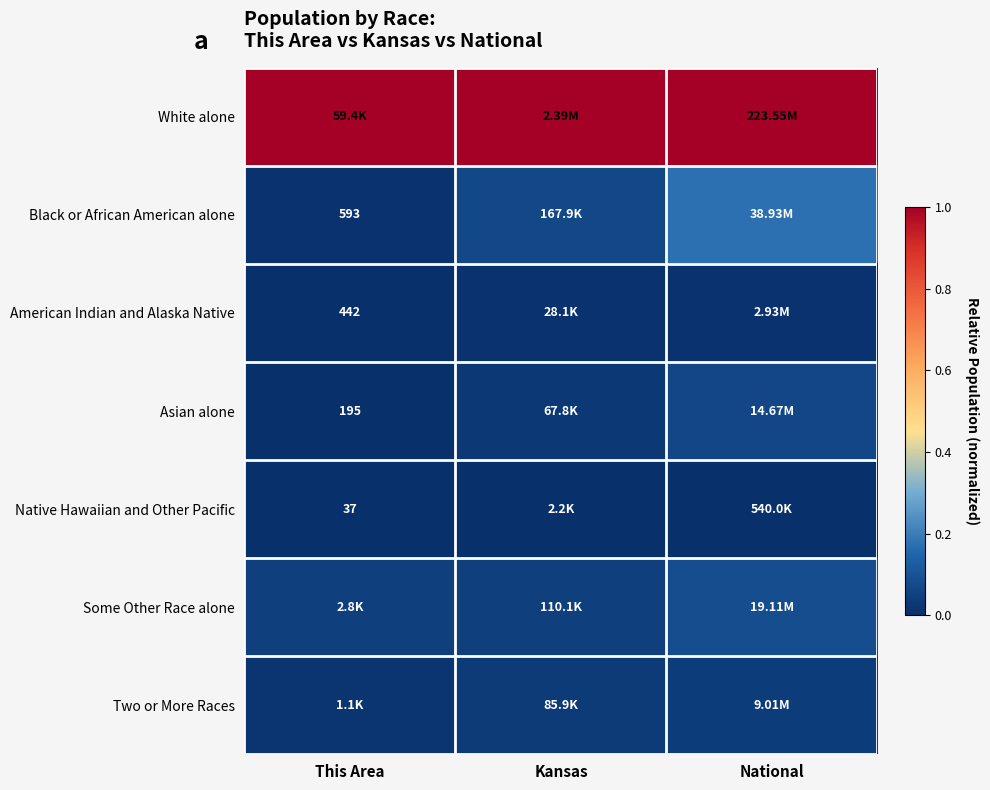

What is the spread (max minus min) of values at National?

1.0